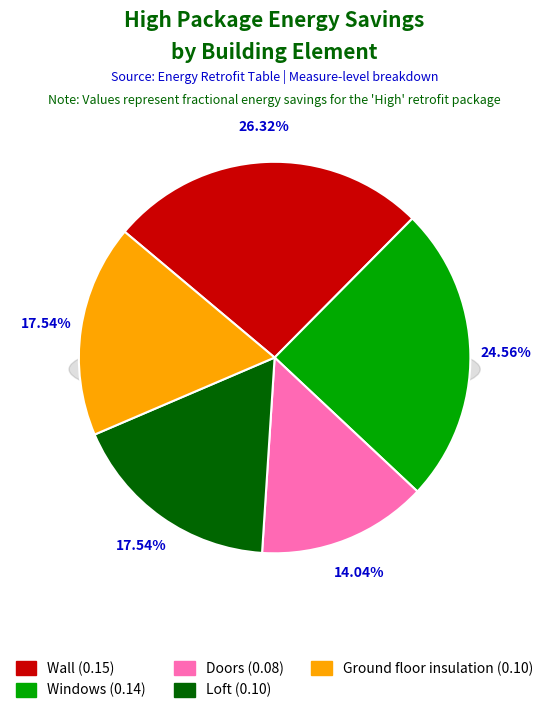

Is the sum of Loft and Ground floor insulation greater than half?

No